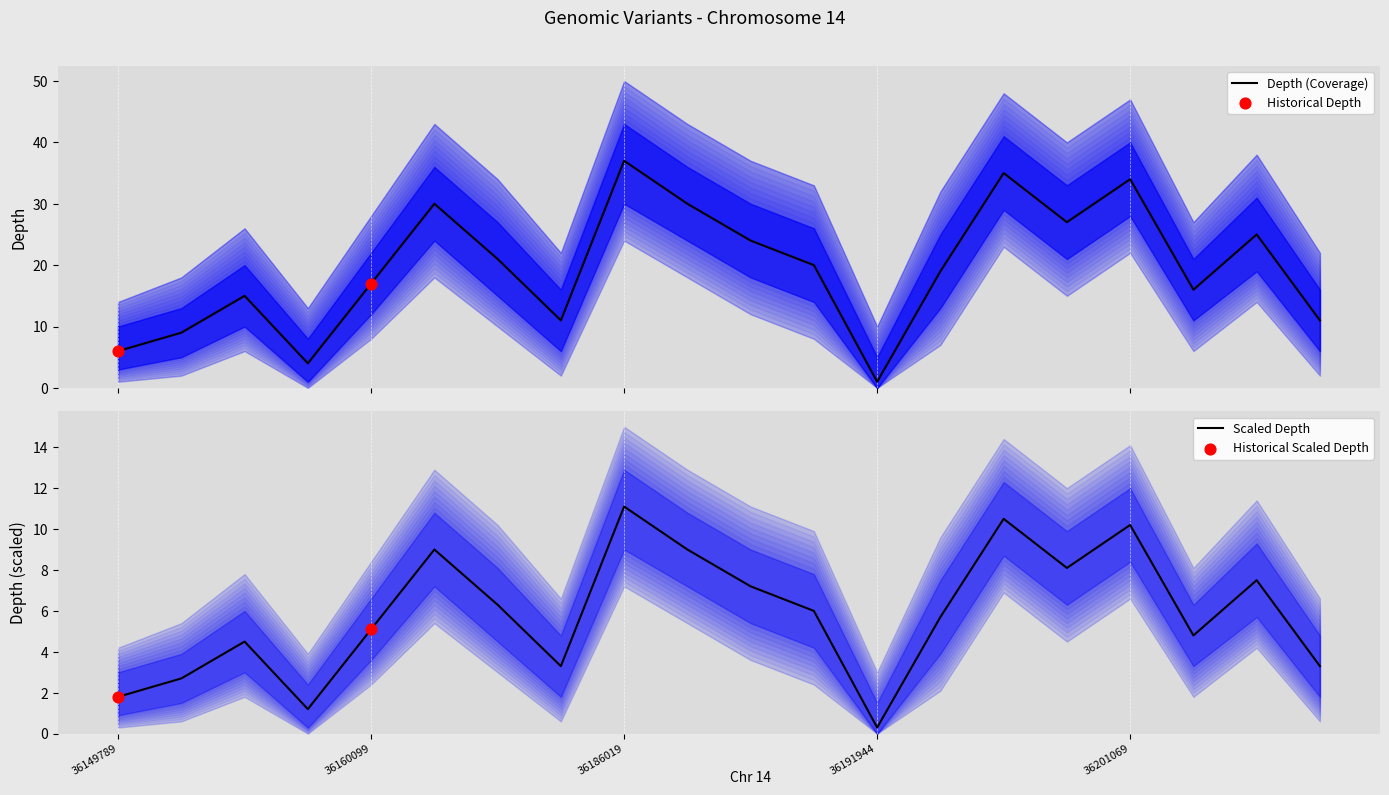

At which label does Scaled Depth reach its minimum?

36191944